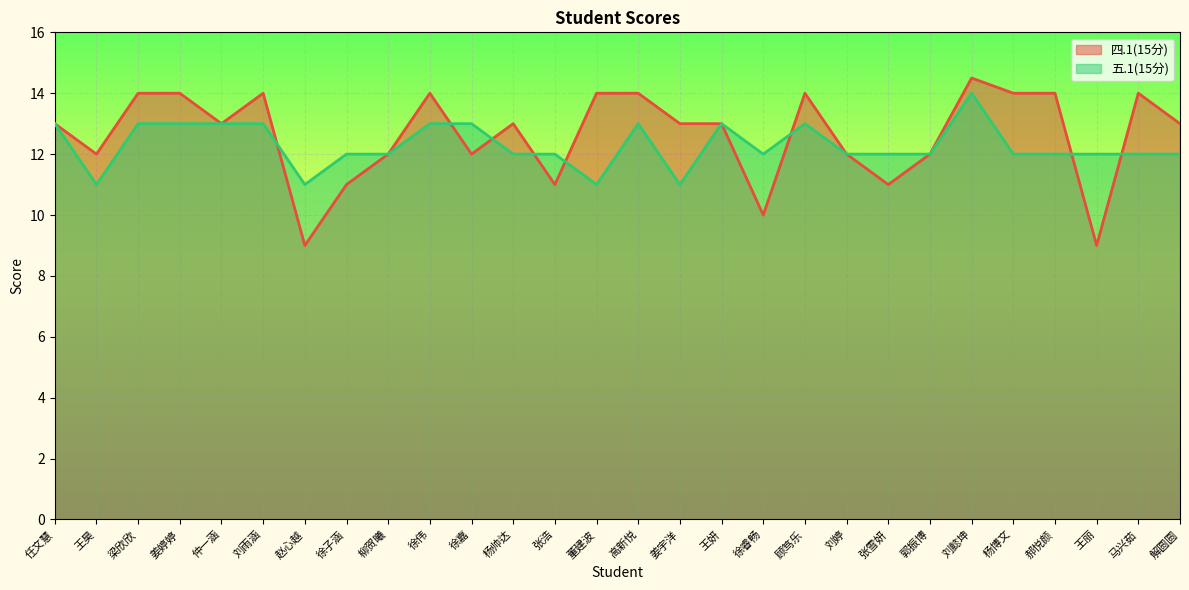

What is the highest value of the 五.1(15分) series?

14.0